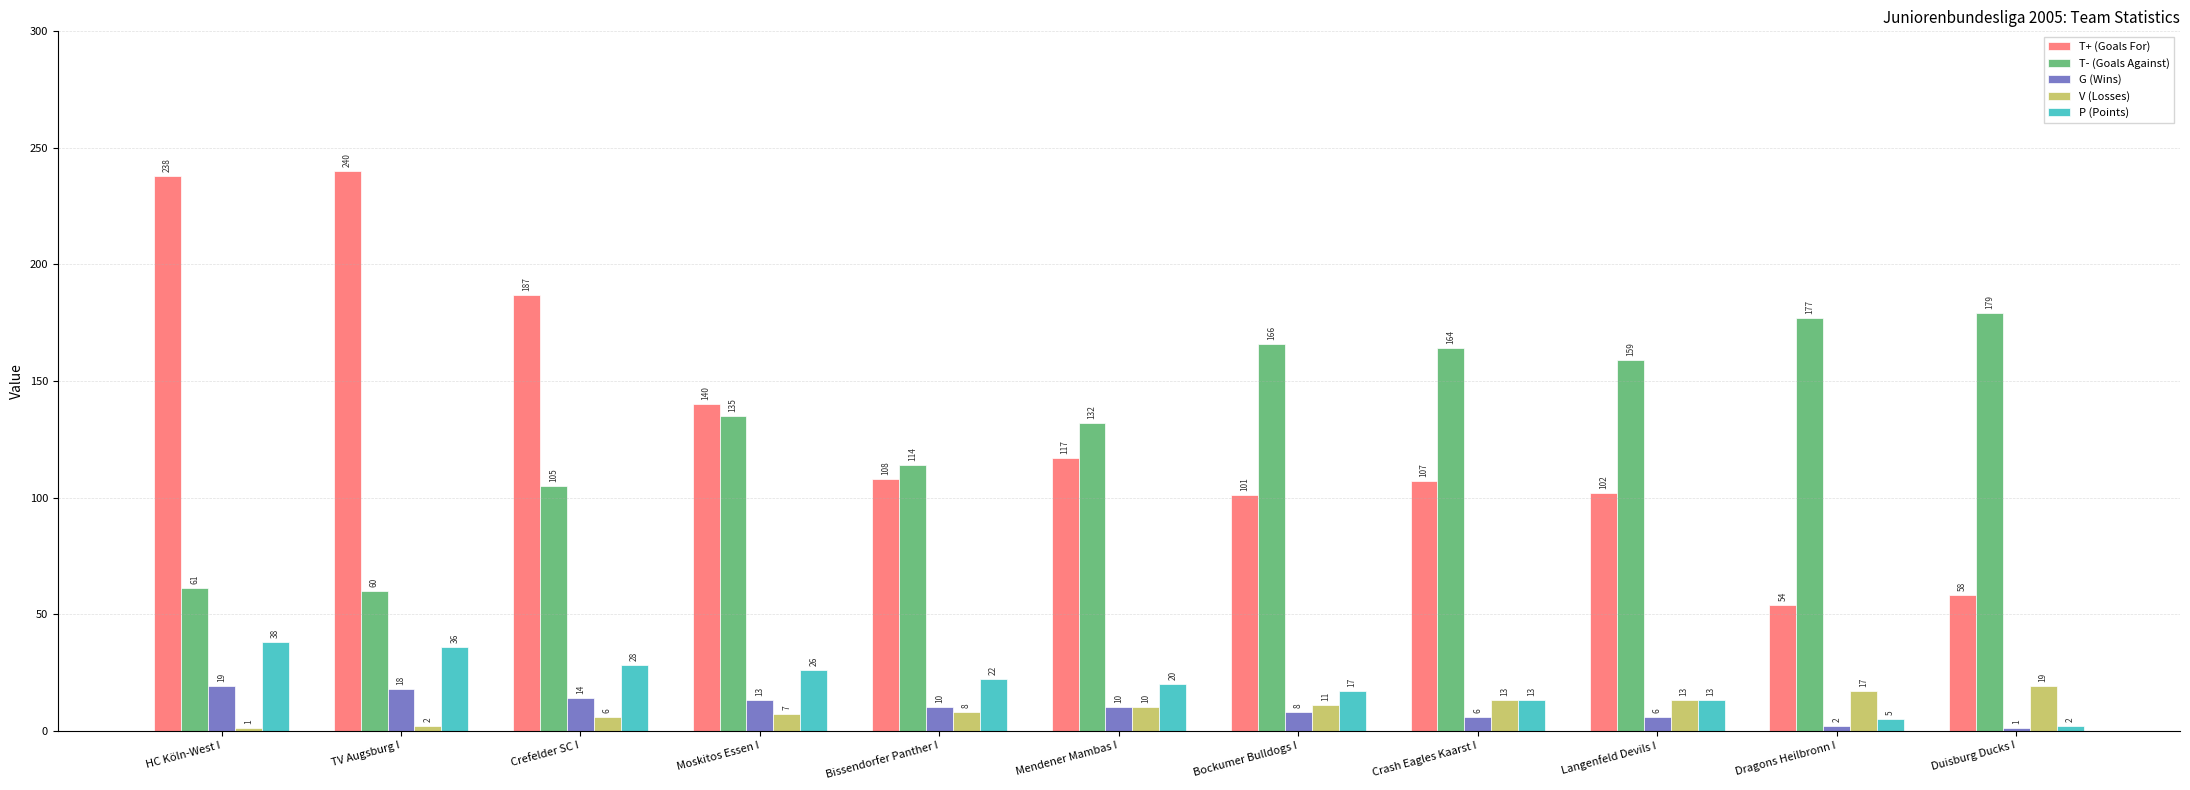

Is the value of V (Losses) at Crefelder SC I greater than the value of P (Points) at HC Köln-West I?

No